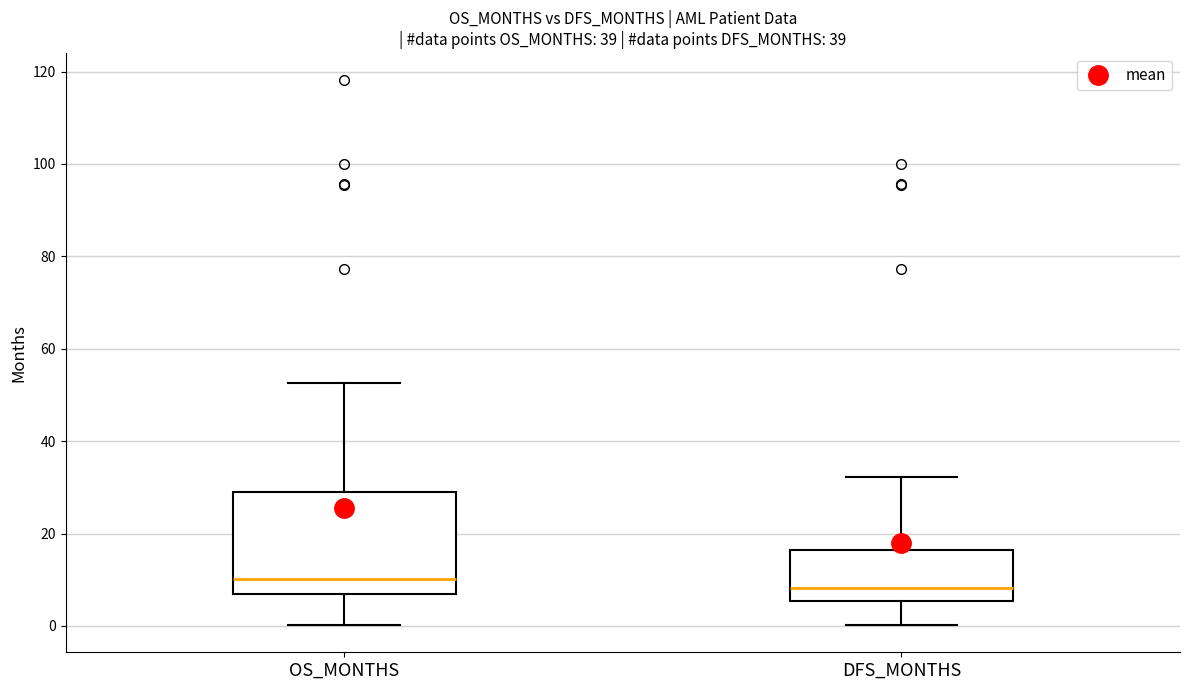

Reading left to right, transcribe this box plot: for each box, give where its median line is, the range the box spans, and where its two whiskers end, as read against the y-axis. The values are not printed on the chart, so give them approximately, as read against the axis.

OS_MONTHS: median 10, box 6 to 30, whiskers 0 to 52
DFS_MONTHS: median 8, box 6 to 16, whiskers 0 to 32